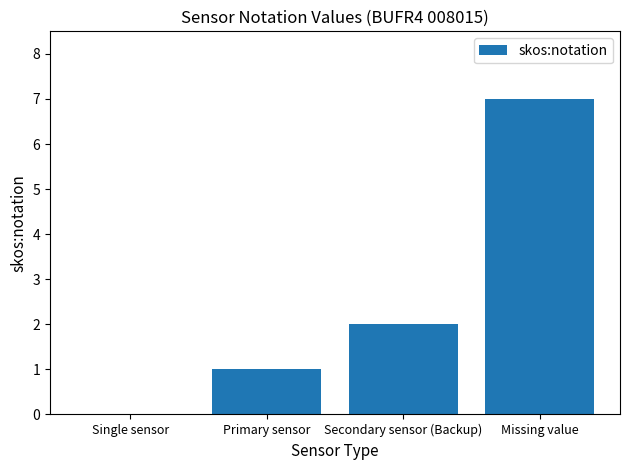

What is the change in value from Single sensor to Primary sensor?

+1